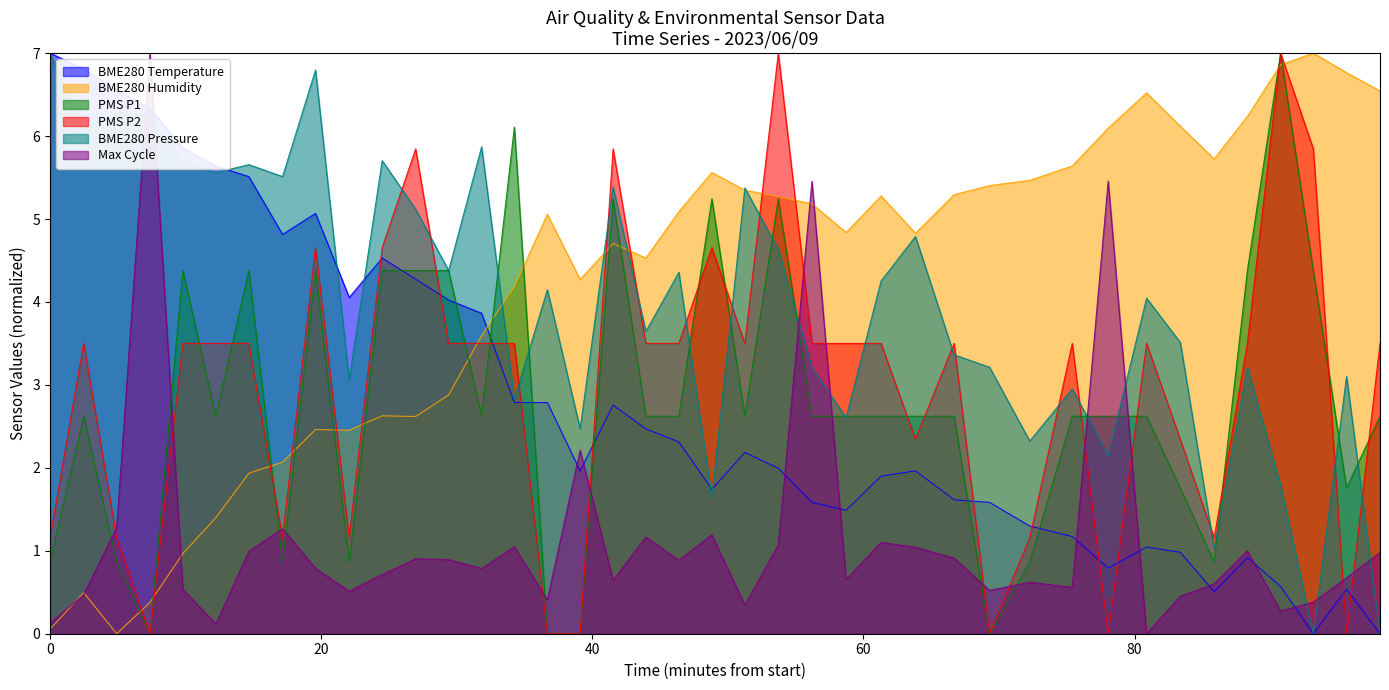

The value of BME280_temperature at 2023/06/09 00:55:27 is 0.4. True or false?

False